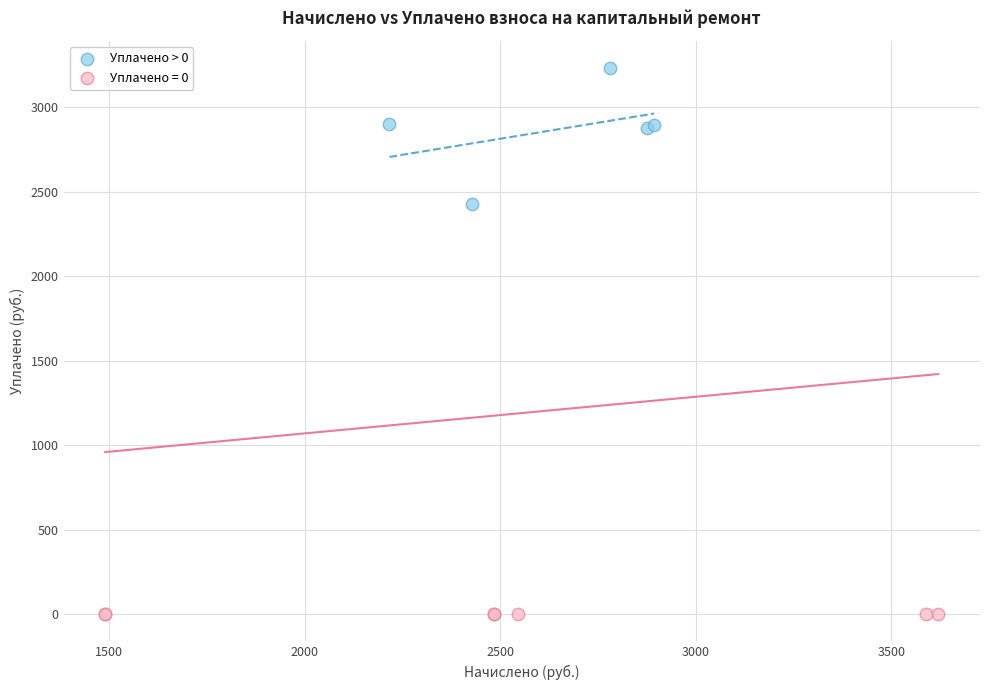

Which series contains the lowest Y value?

Уплачено = 0